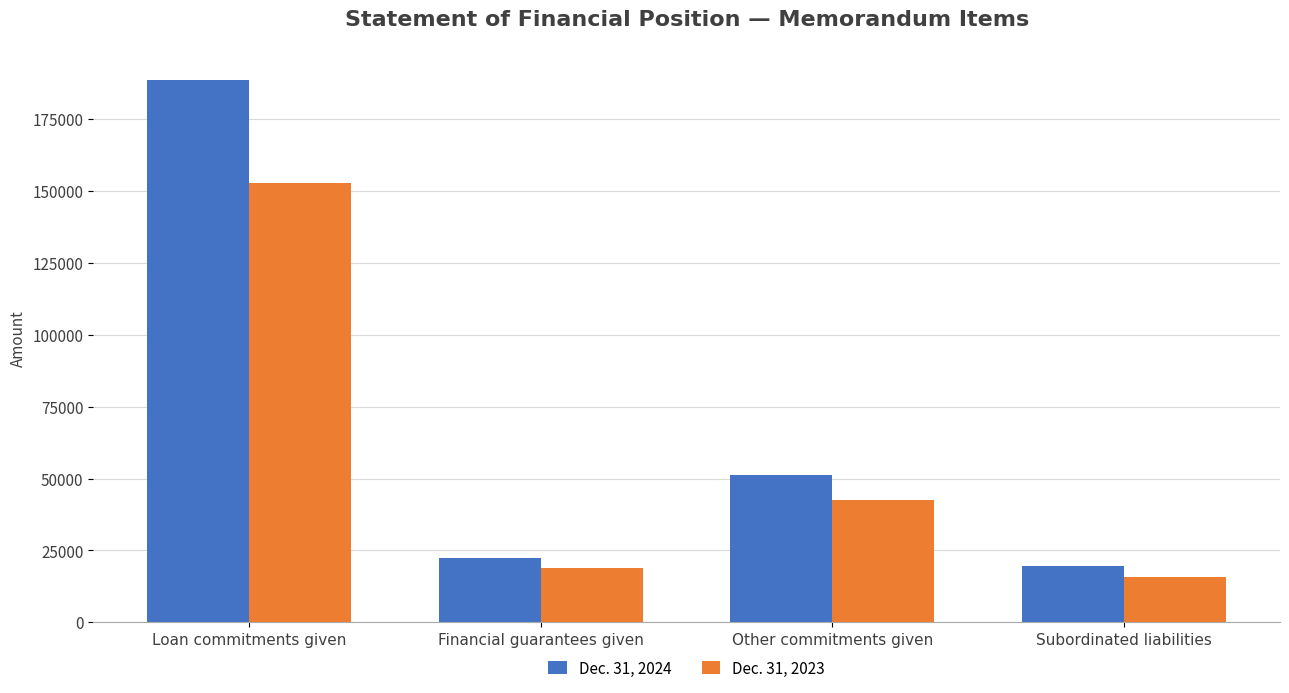

What is the difference between the second highest and second lowest values in the Dec. 31, 2024 series?

28712